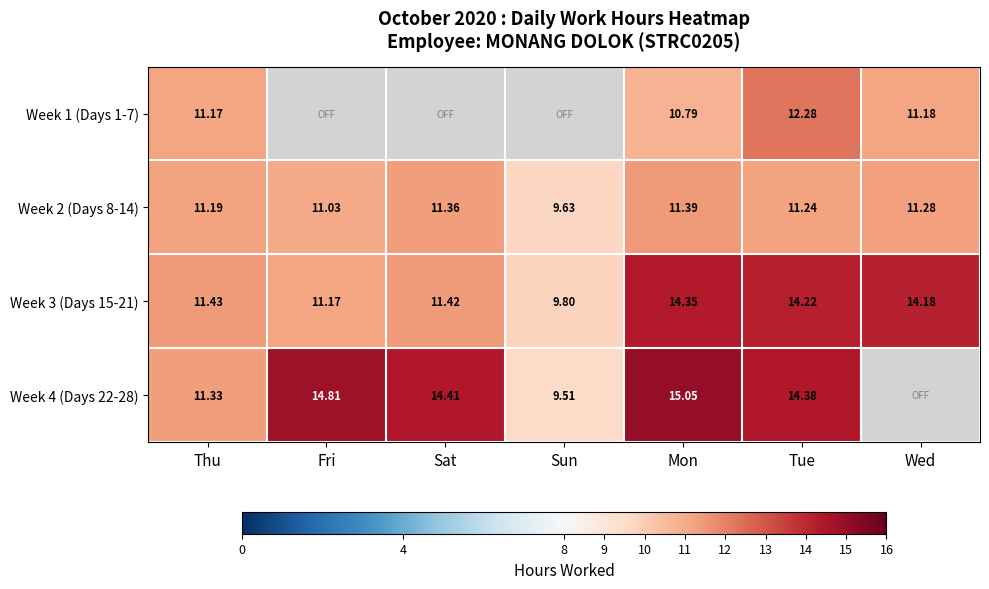

At which label does Week 3 (Days 15-21) reach its minimum?

Sun